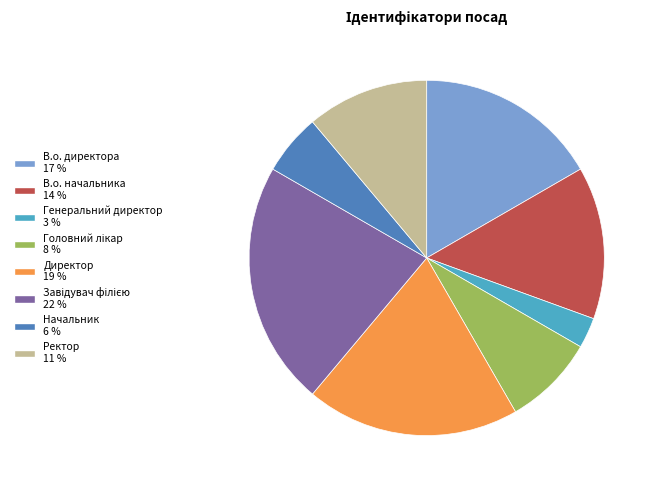

Approximately how many times larger is the value at В.о. директора compared to В.о. начальника?

1.2